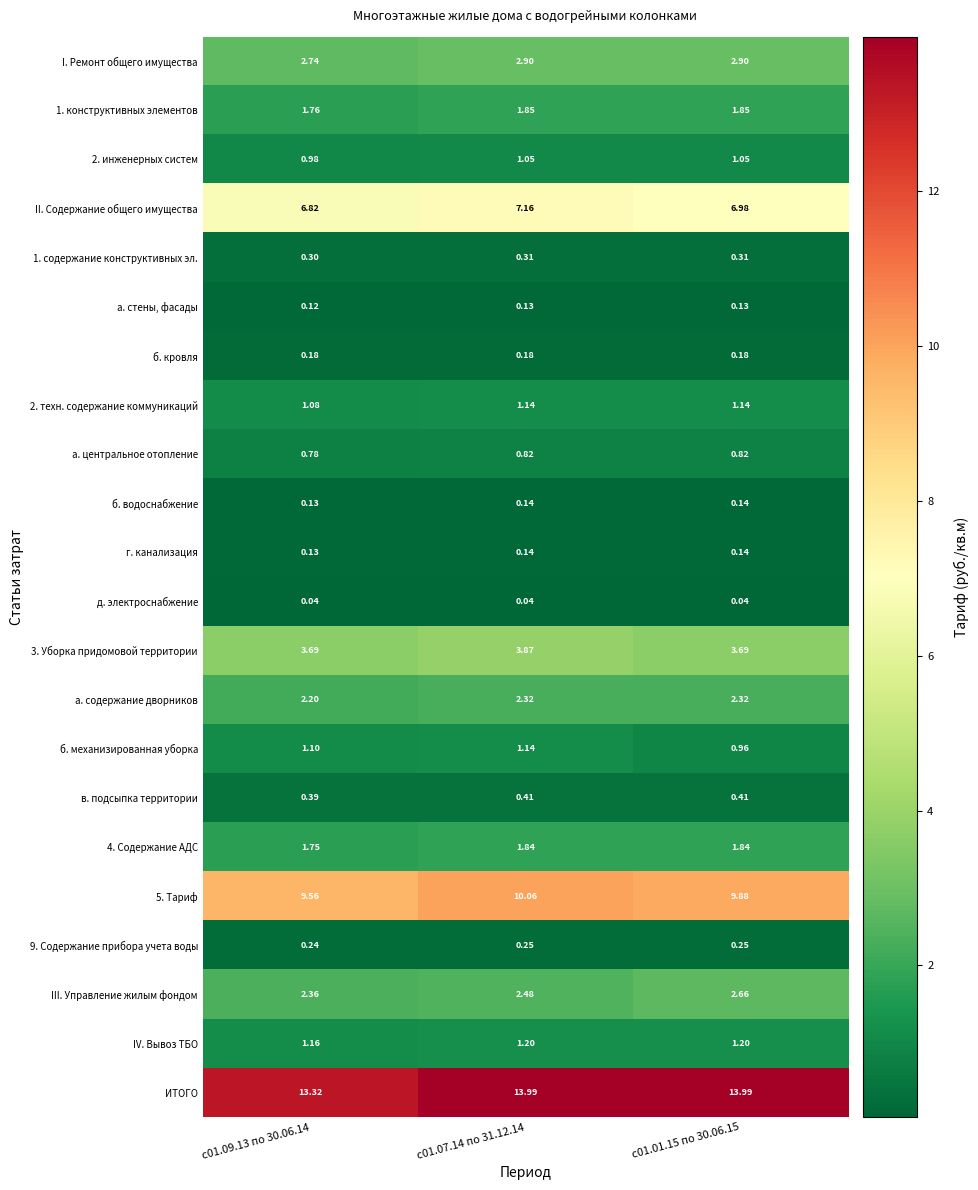

Which series changed the most between с01.09.13 по 30.06.14 and с01.07.14 по 31.12.14?

ИТОГО